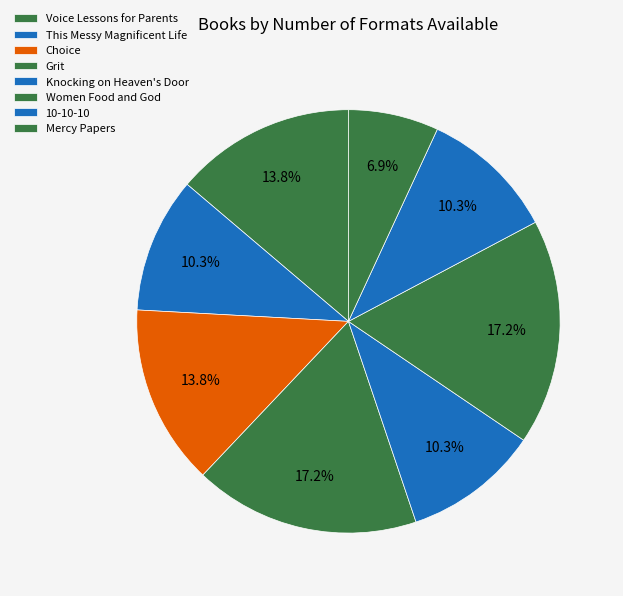

Rank the categories by value from highest to lowest.

Grit, Women Food and God, Voice Lessons for Parents, Choice, This Messy Magnificent Life, Knocking on Heaven's Door, 10-10-10, Mercy Papers